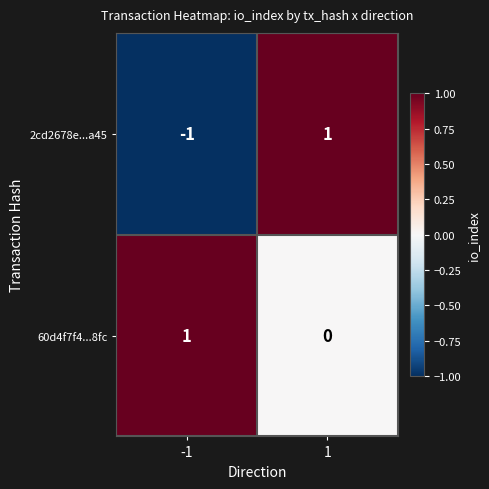

Which series has the largest total across all categories?

60d4f7f4...8fc